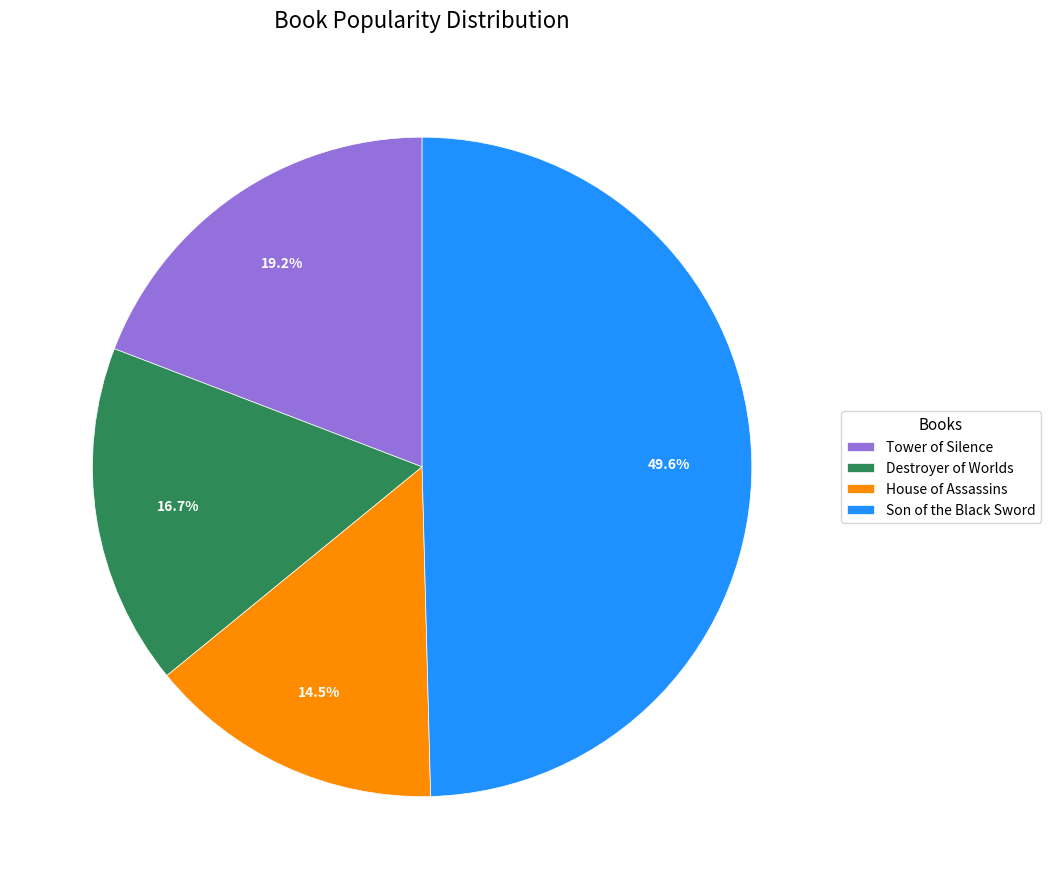

Is there a majority slice in this chart?

No